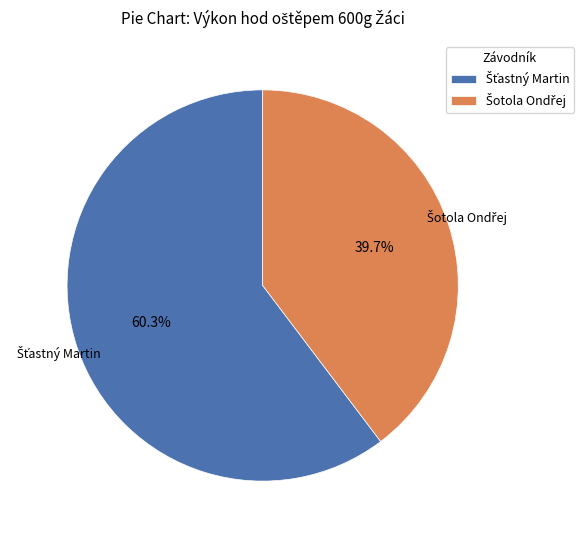

Is there any slice that represents more than half of the pie?

Yes